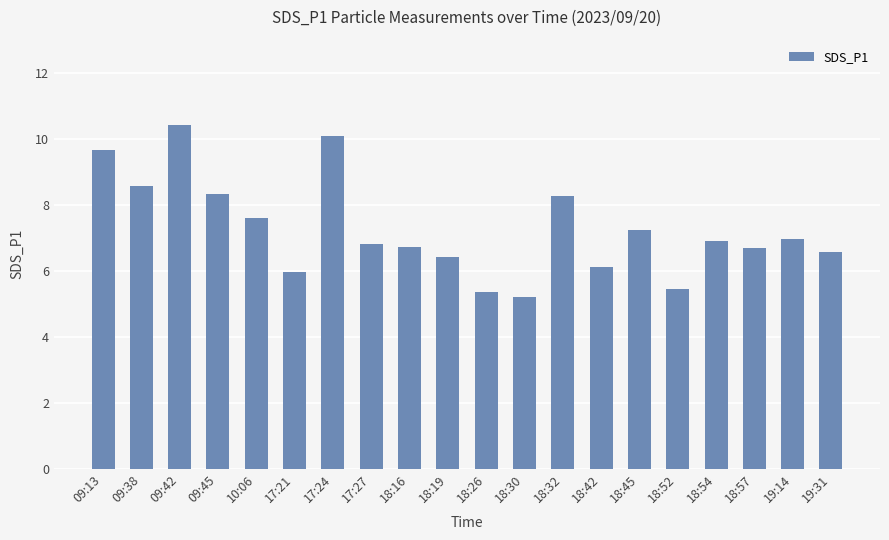

What is the difference between the values at 17:27 and 18:45?

0.4